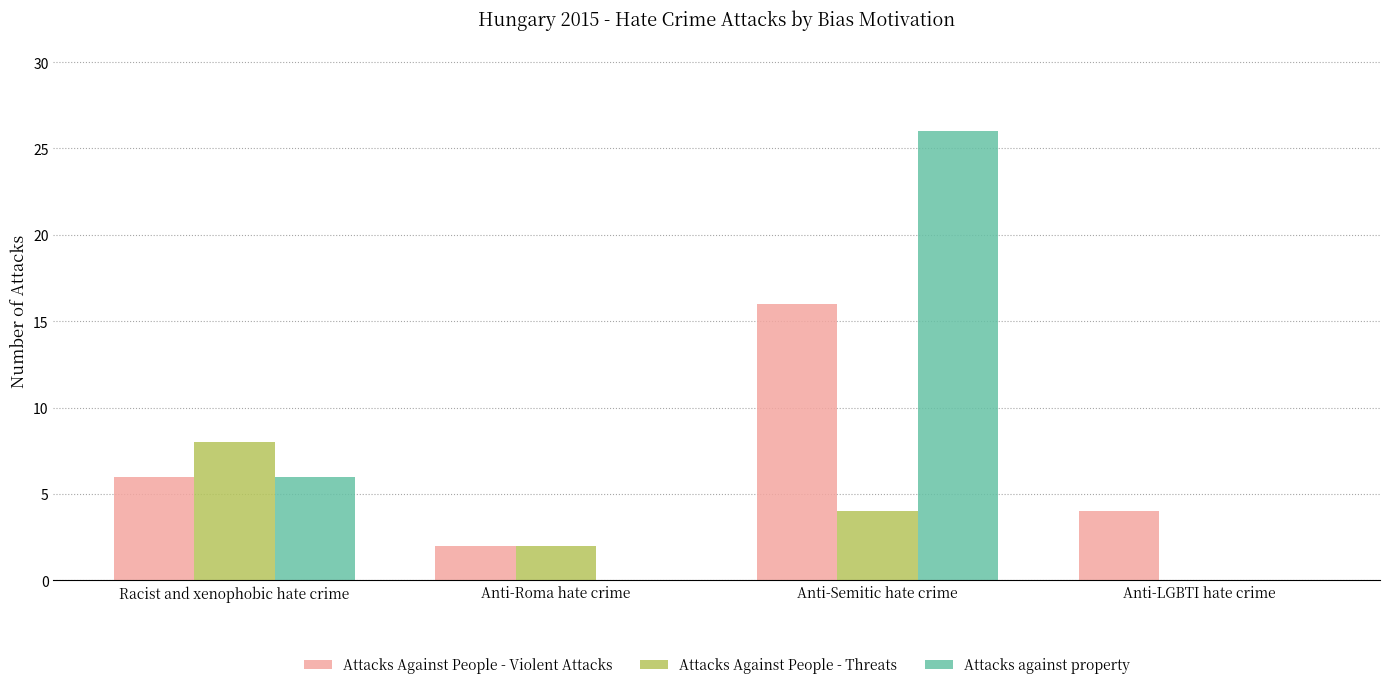

Which series has the largest total across all categories?

Attacks against property